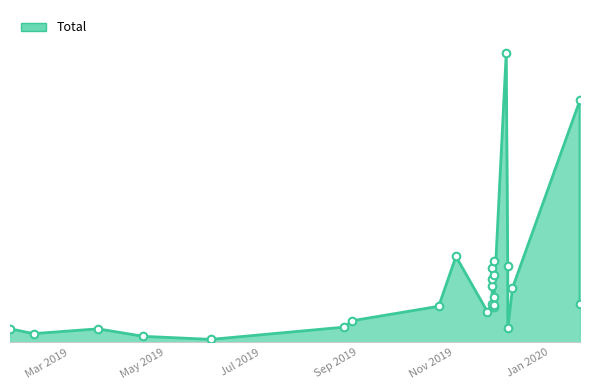

Approximately how many times larger is the value at 2019-01-22 compared to 2020-01-20?

0.1